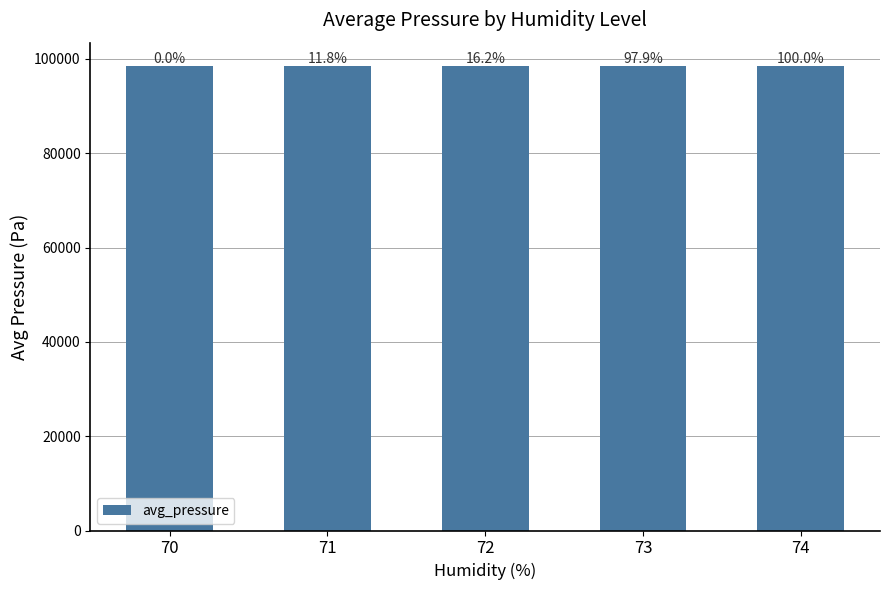

Is it true that the value at 72 is 98497.2?

True